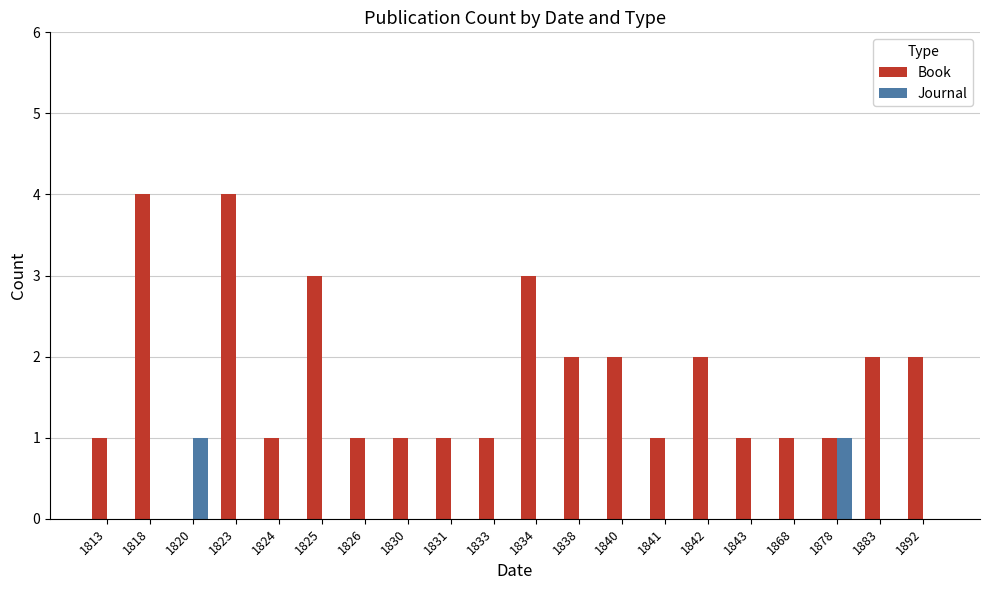

Which series has the largest total across all categories?

Book